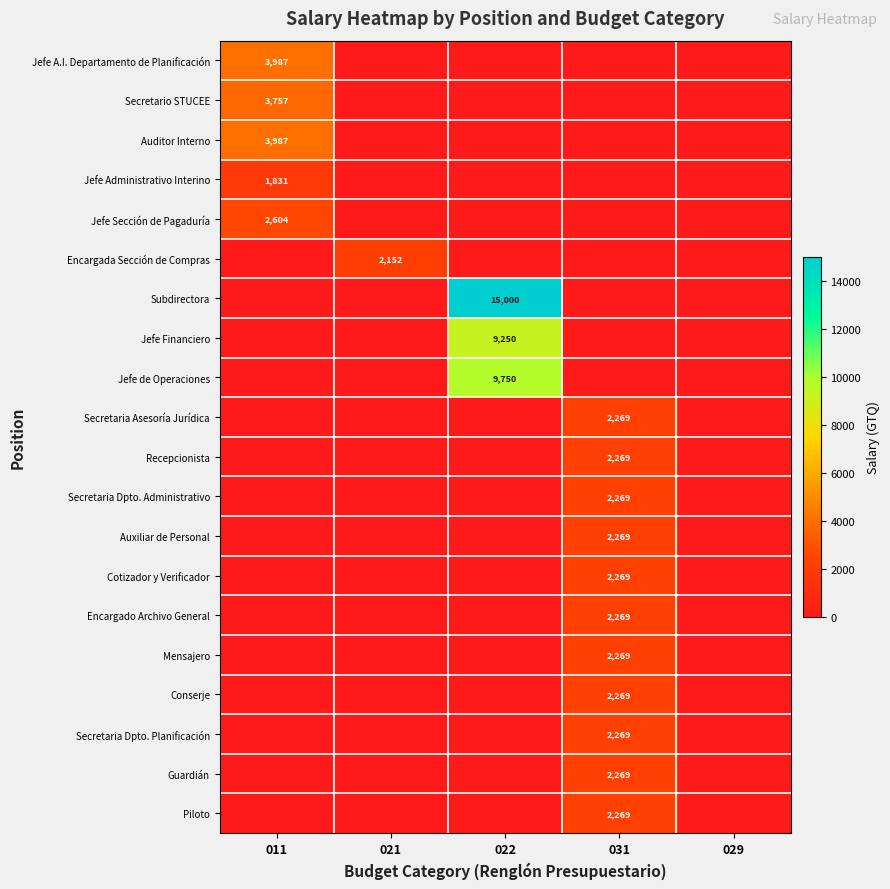

At which category is the sum across all series the highest?

022